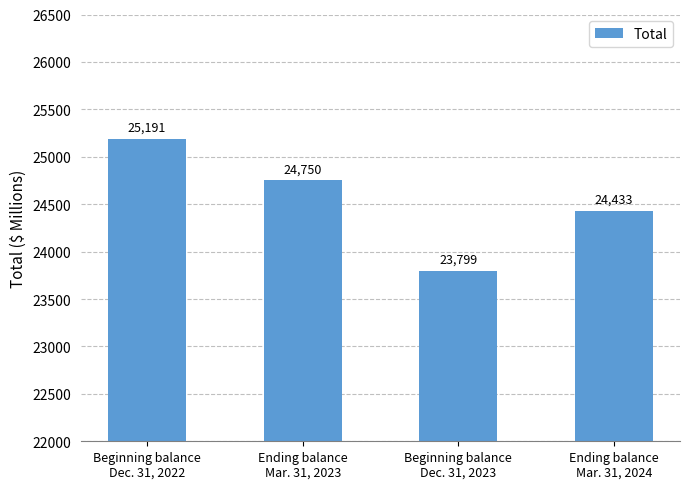

Is it true that the value at Beginning balance
Dec. 31, 2022 is 25191?

True